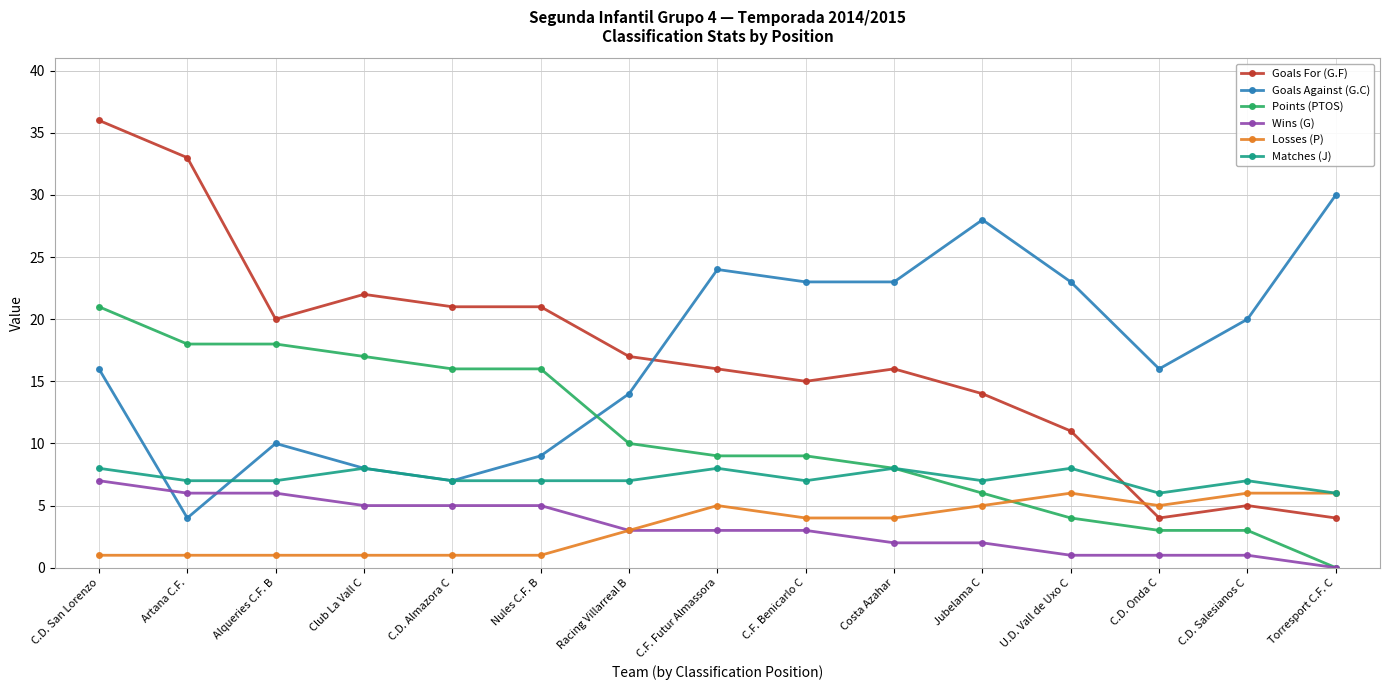

What is the difference between the highest and lowest values at U.D. Vall de Uxo C?

22